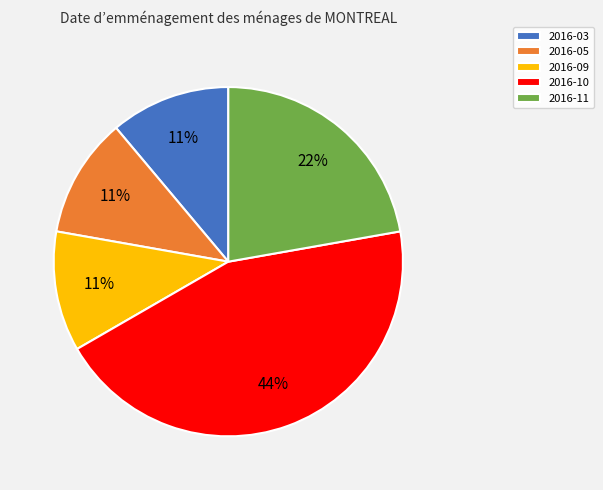

What is the largest slice in the pie chart?

2016-10